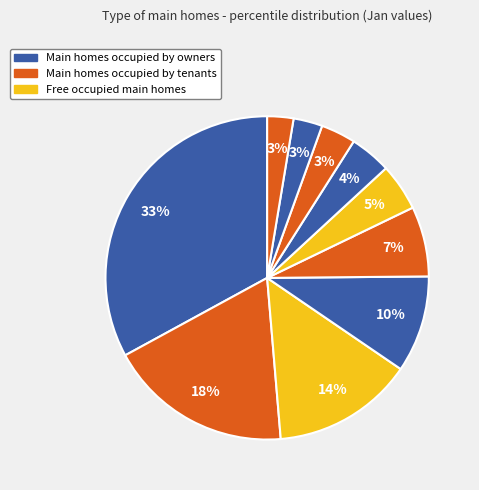

How many slices are in this pie chart?

10